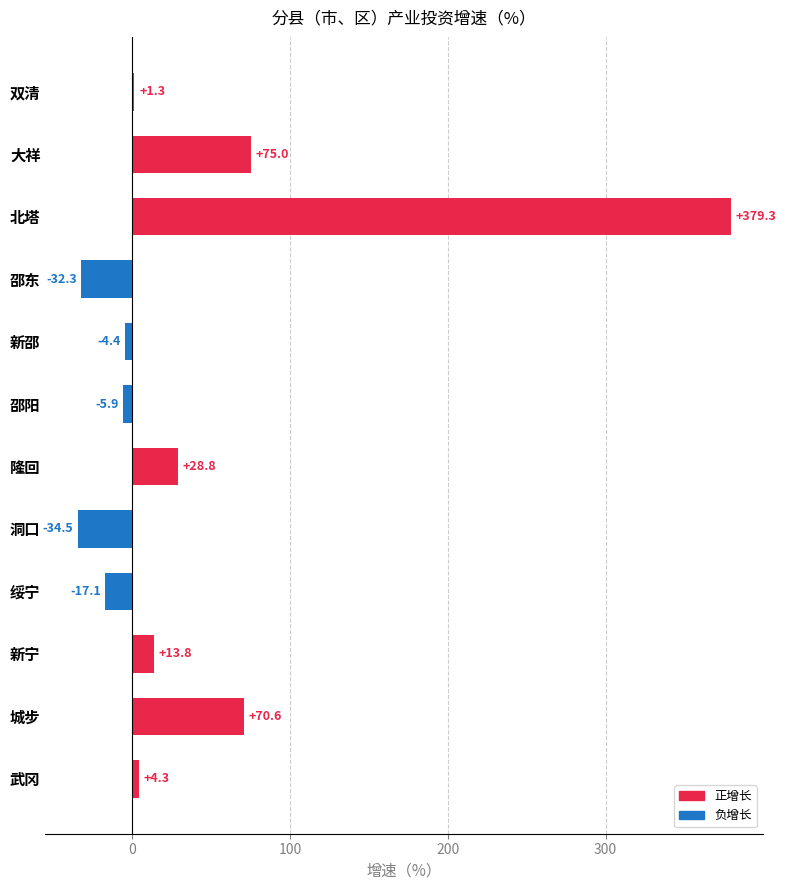

What is the sum of all values?

478.9